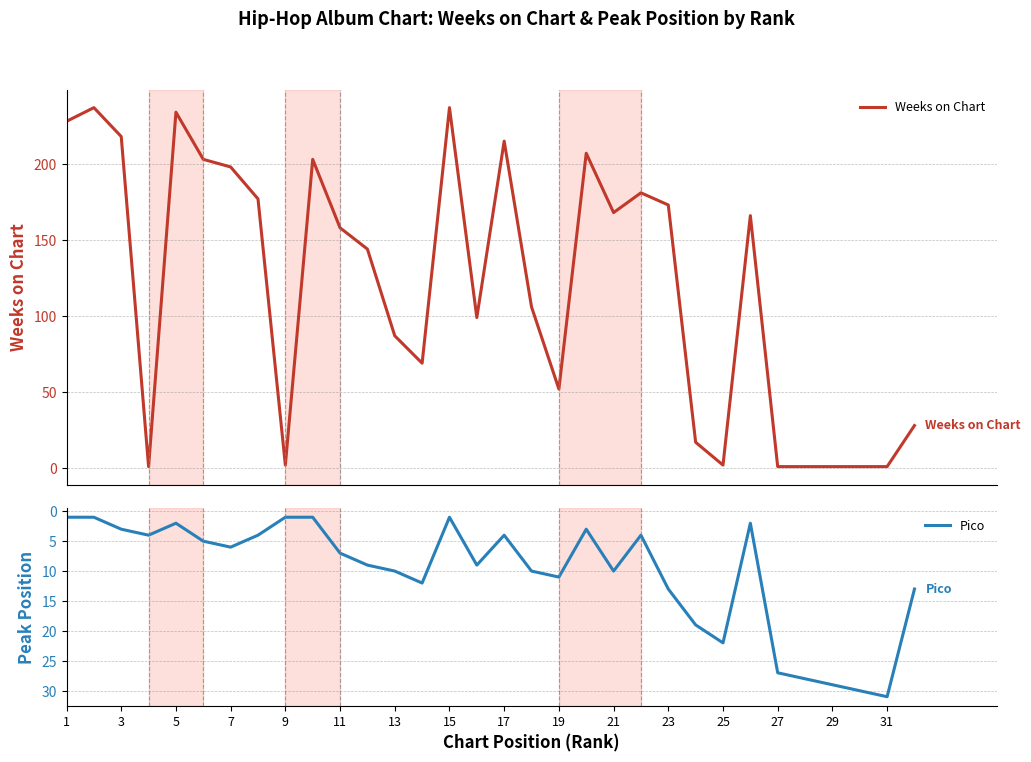

How many lines are shown in the chart?

2